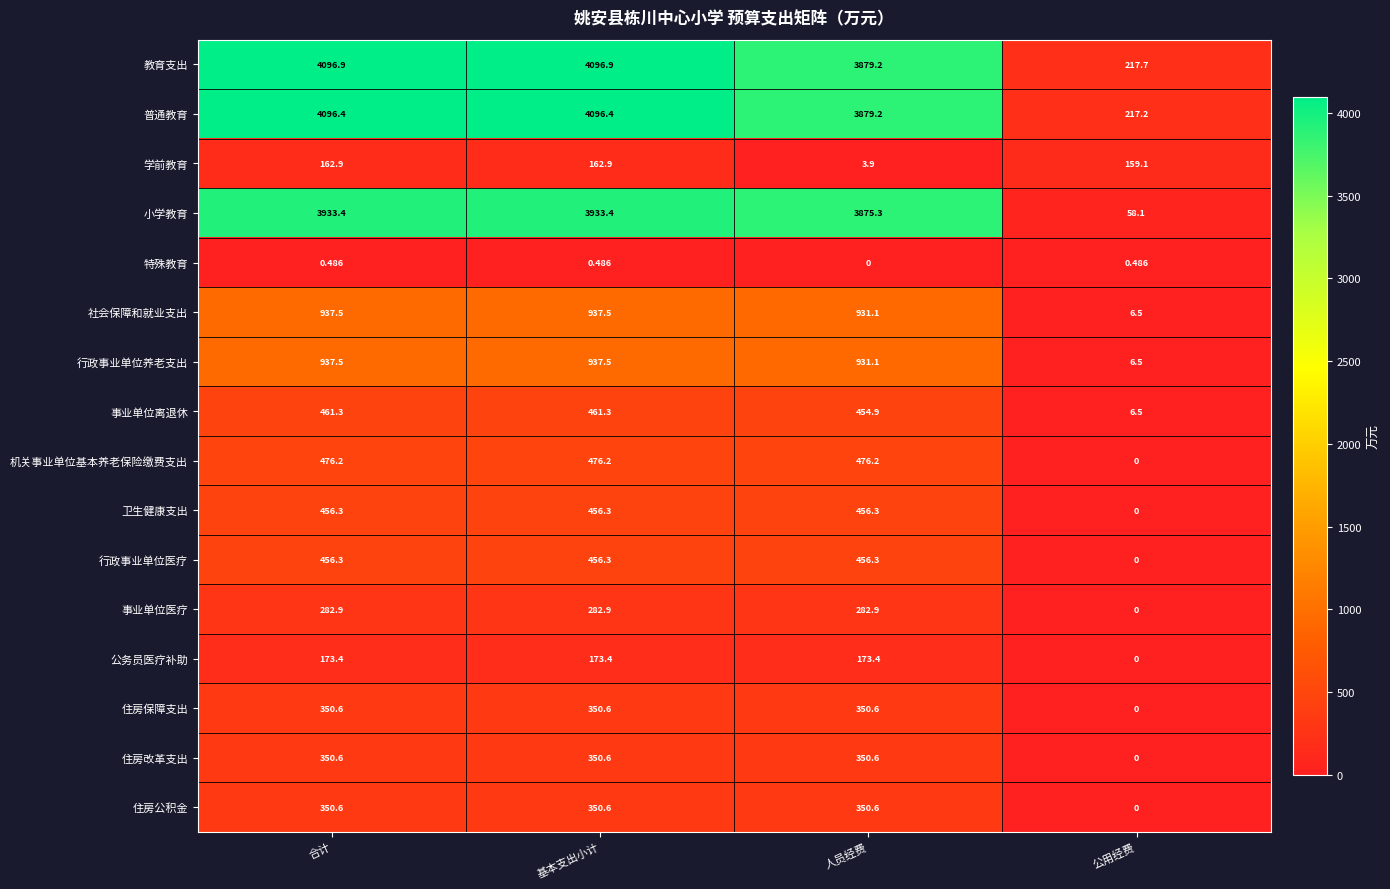

At which label does 行政事业单位医疗 reach its minimum?

公用经费